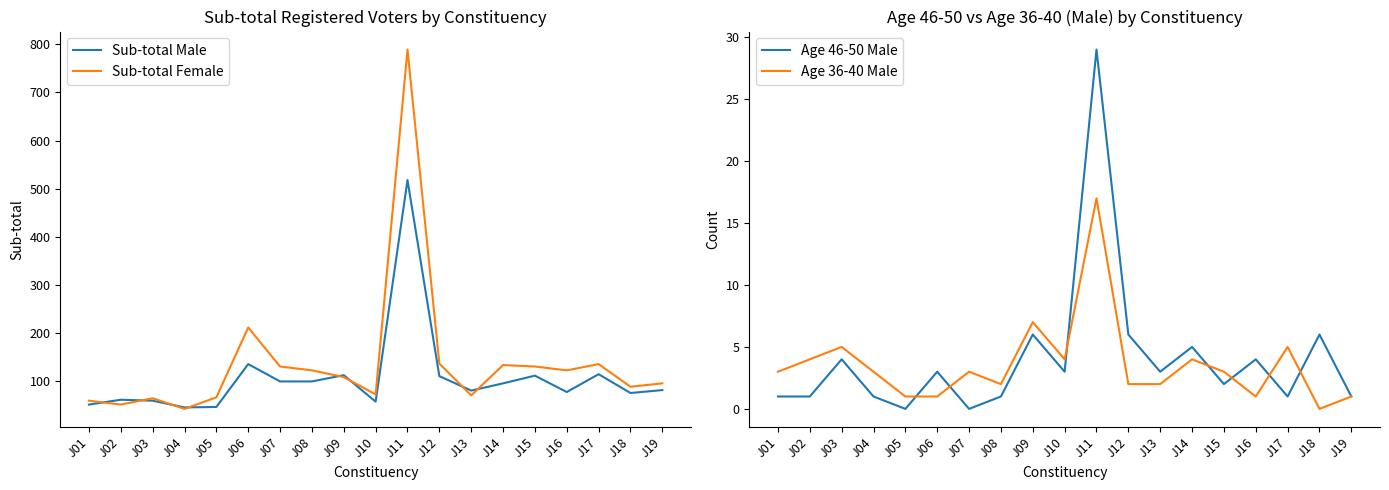

List the labels in order of Age 36-40 Male value, largest first.

J11, J09, J03, J17, J02, J10, J14, J01, J04, J07, J15, J08, J12, J13, J05, J06, J16, J19, J18